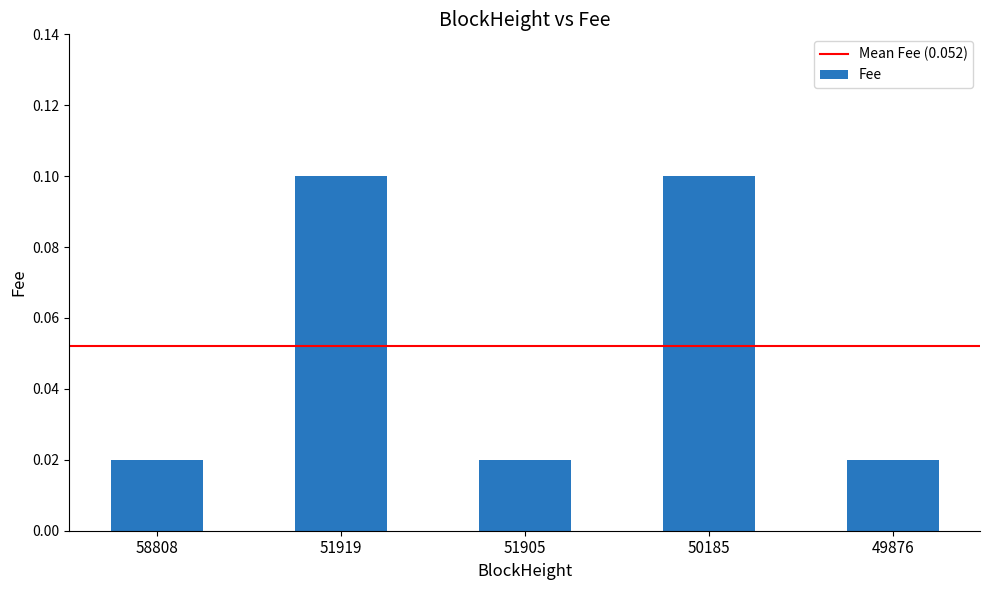

What is the change in value from 58808 to 51919?

+0.1